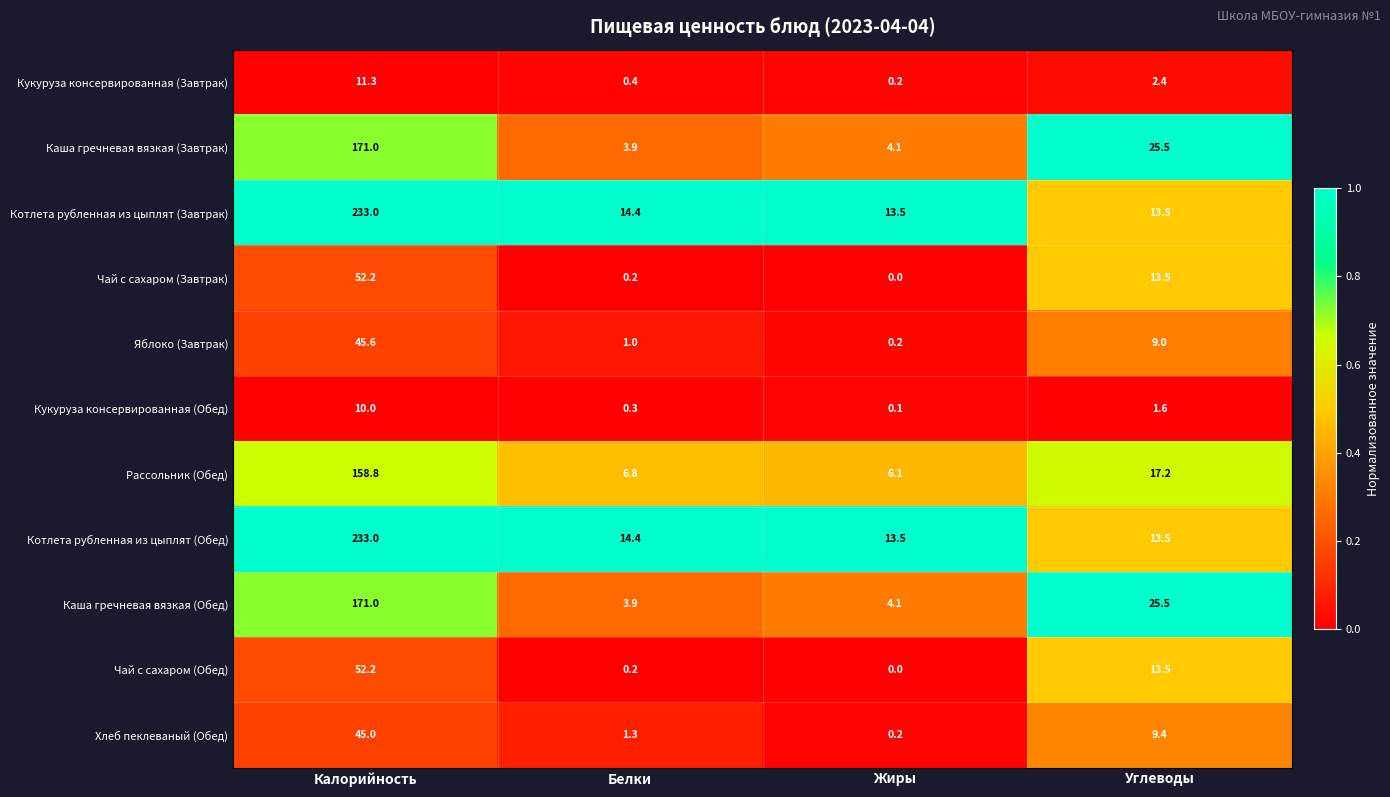

What is the maximum value shown in the chart?

233.0